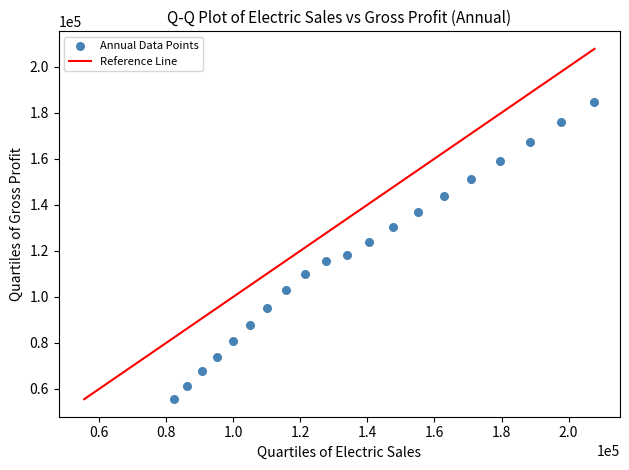

What is the range of Y values (max minus min)?

129213.4